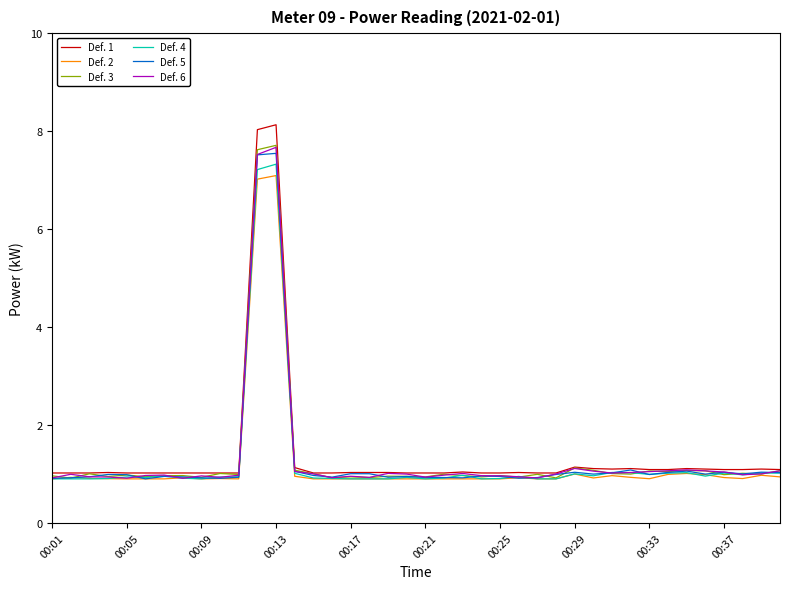

What is the minimum value for Def. 1?

1.0